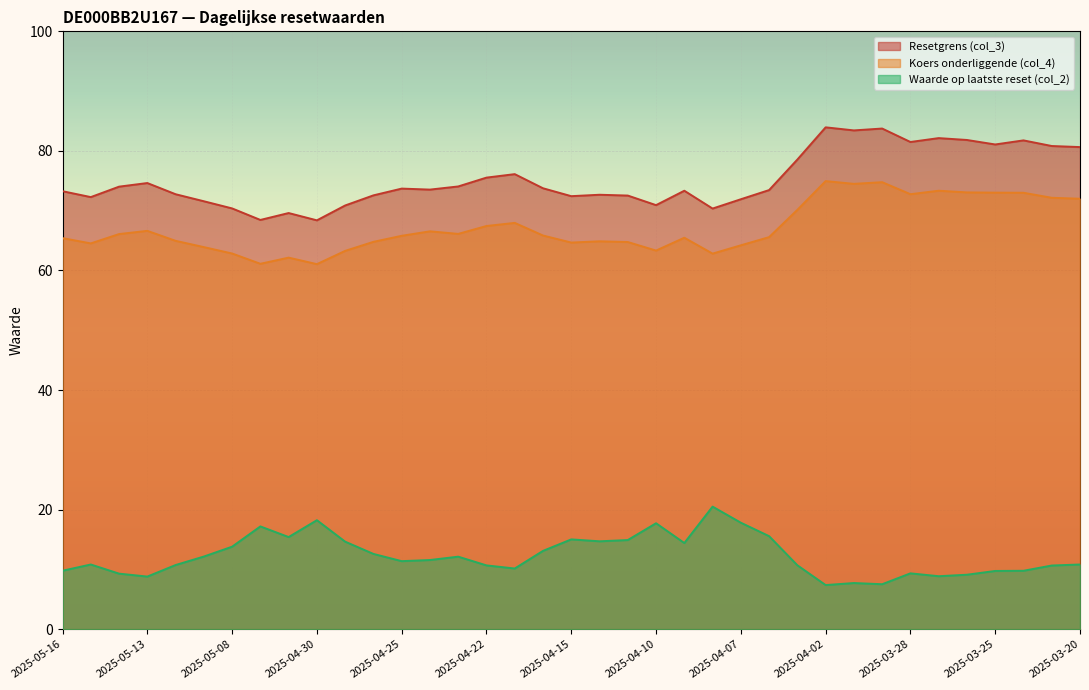

Which series has the largest range (max minus min)?

Resetgrens (col_3)